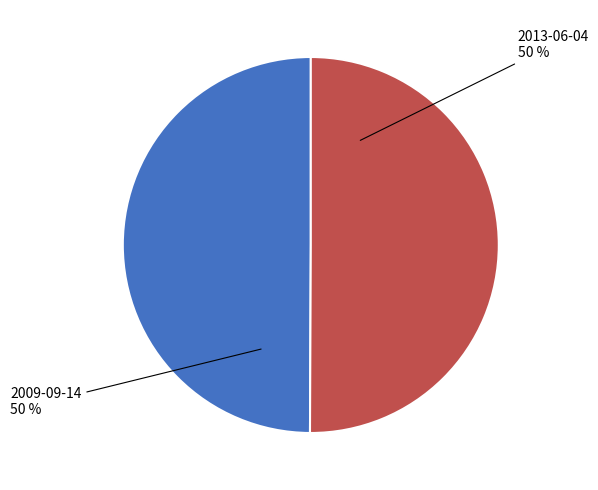

To the nearest percent, what portion does 2009-09-14 represent?

50%